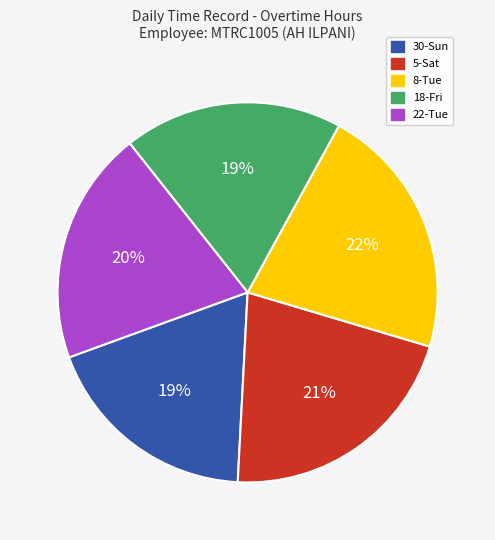

How many segments does this pie chart have?

5